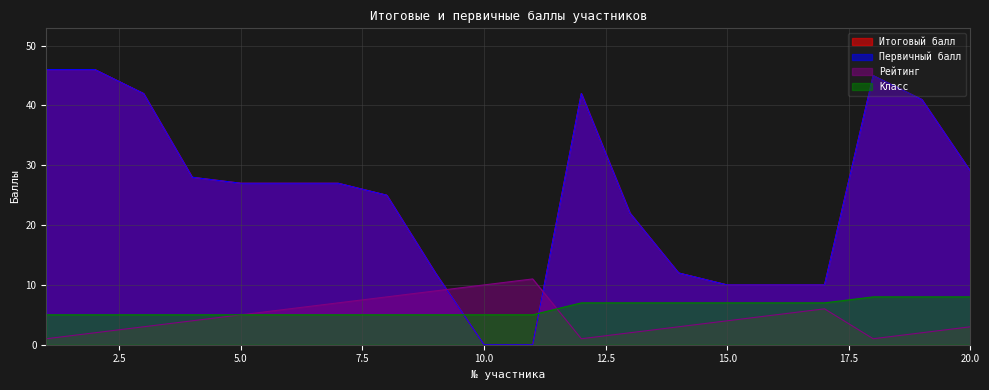

What is the maximum value shown in the chart?

46